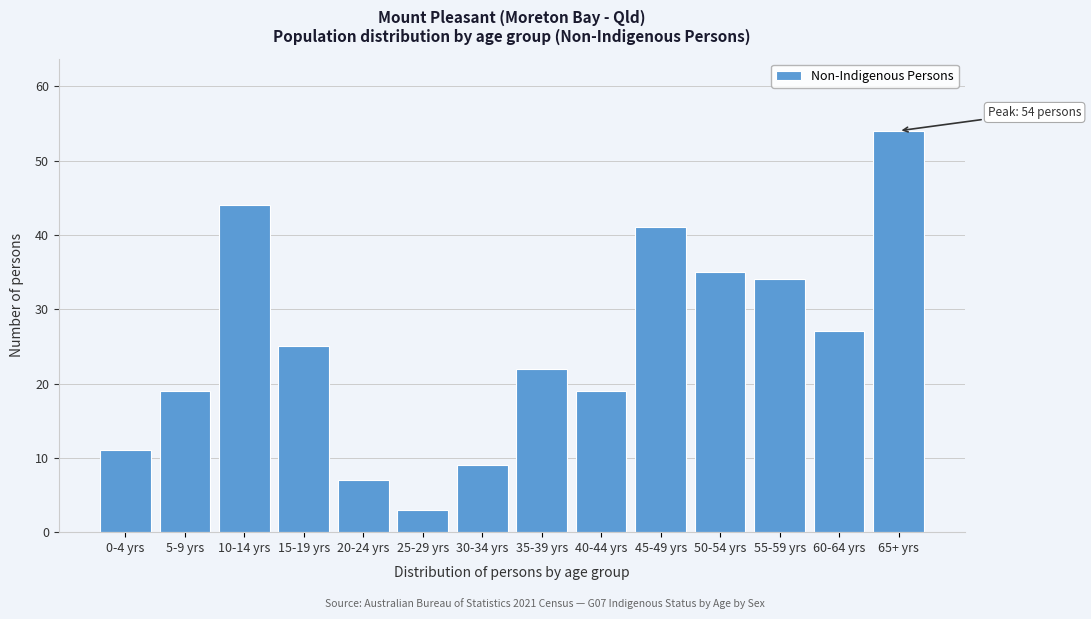

Reading left to right, transcribe all the data shown in this chart.

11	19	44	25	7	3	9	22	19	41	35	34	27	54